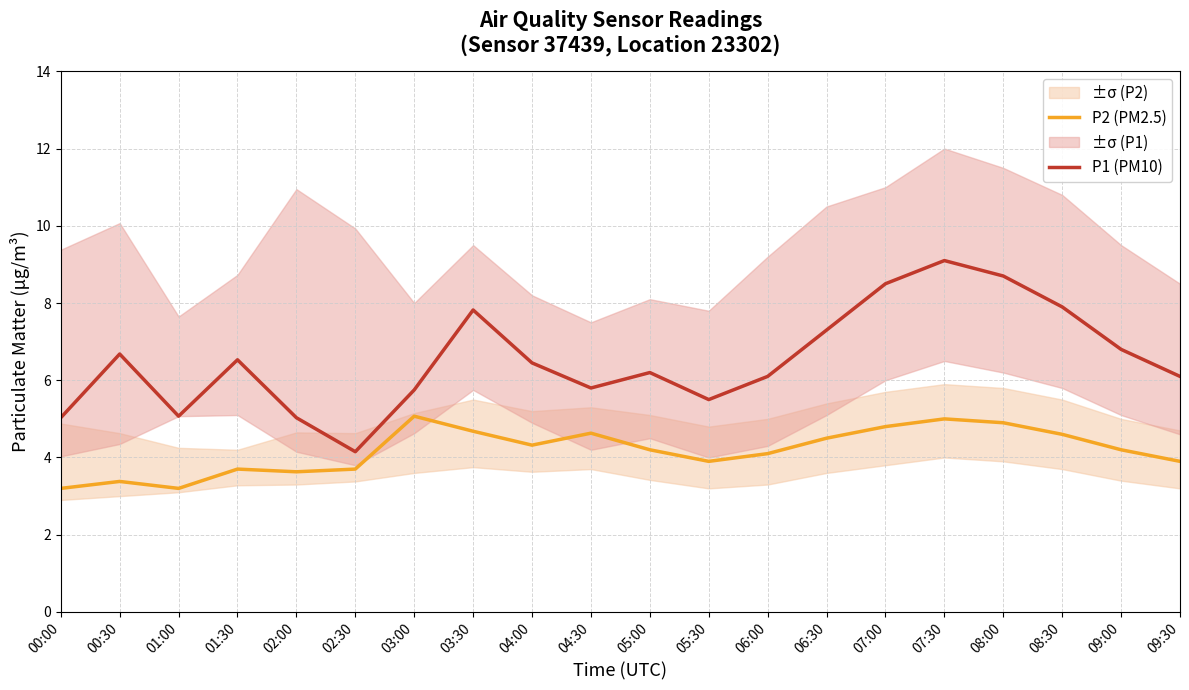

What is the approximate value of P1 (PM10) at 08:30?

7.9